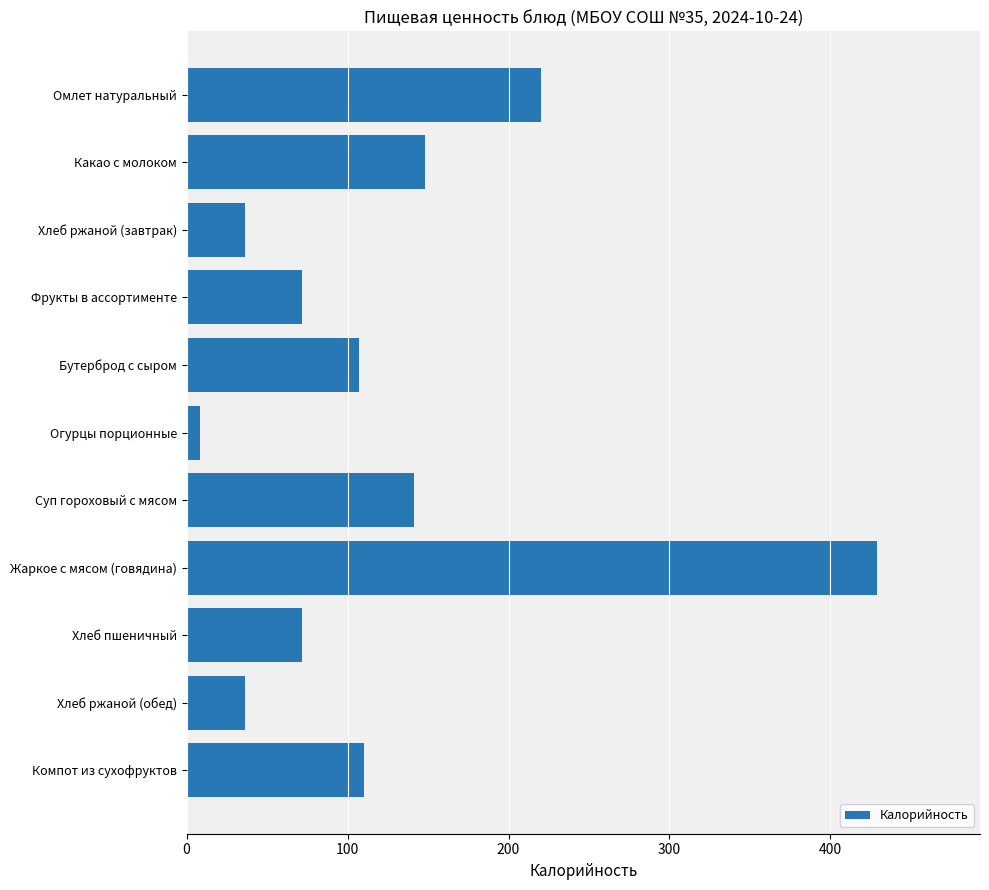

Are the bars grouped side by side (vs. stacked)?

No